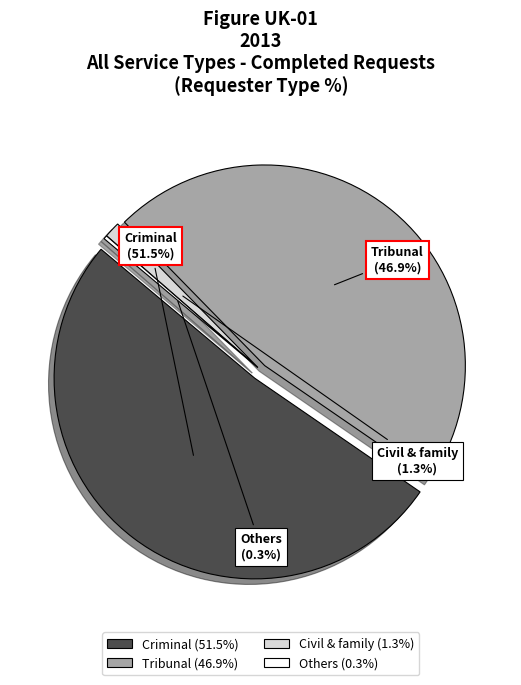

How many segments does this pie chart have?

4